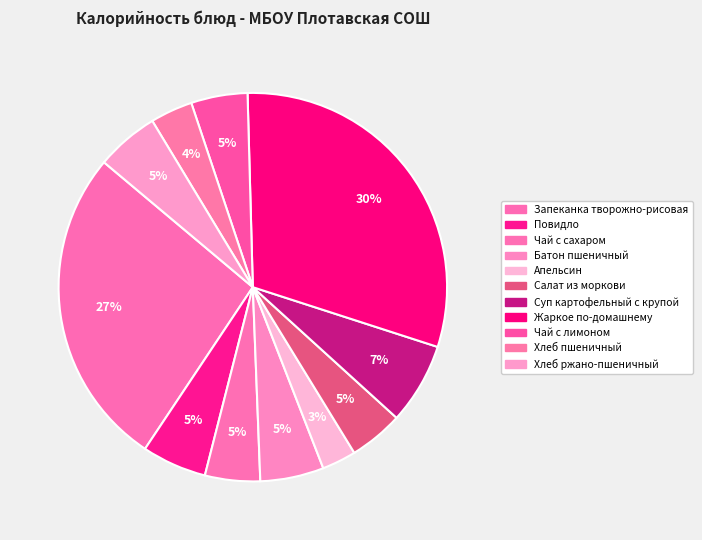

To the nearest percent, what percentage of the pie is Хлеб ржано-пшеничный?

5%